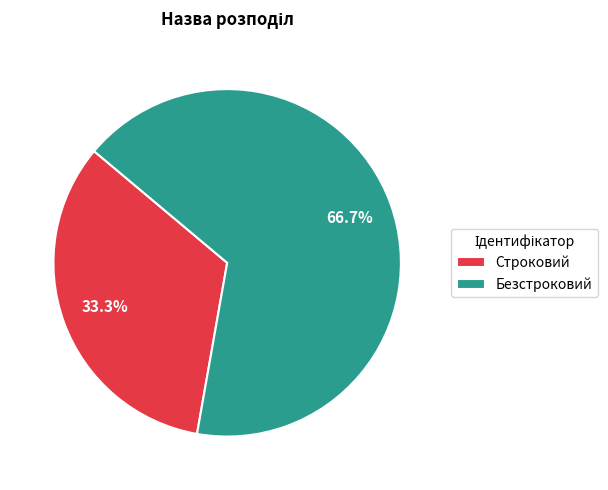

Between Строковий and Безстроковий, which is larger?

Безстроковий